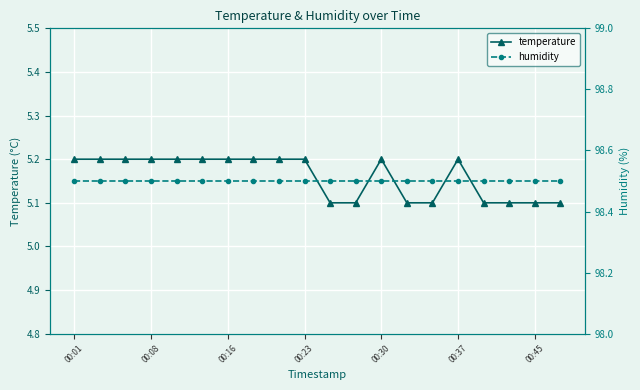

How many categories are shown in the chart?

20